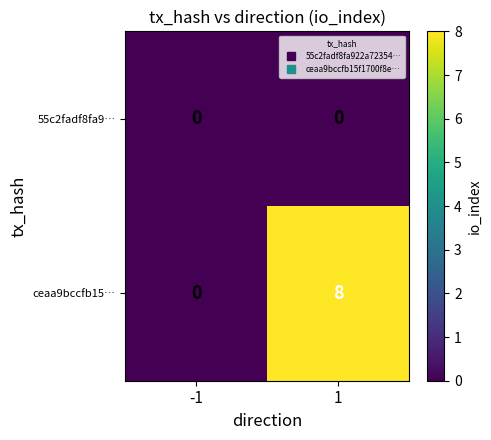

What is the difference between the highest and lowest values at 1?

8